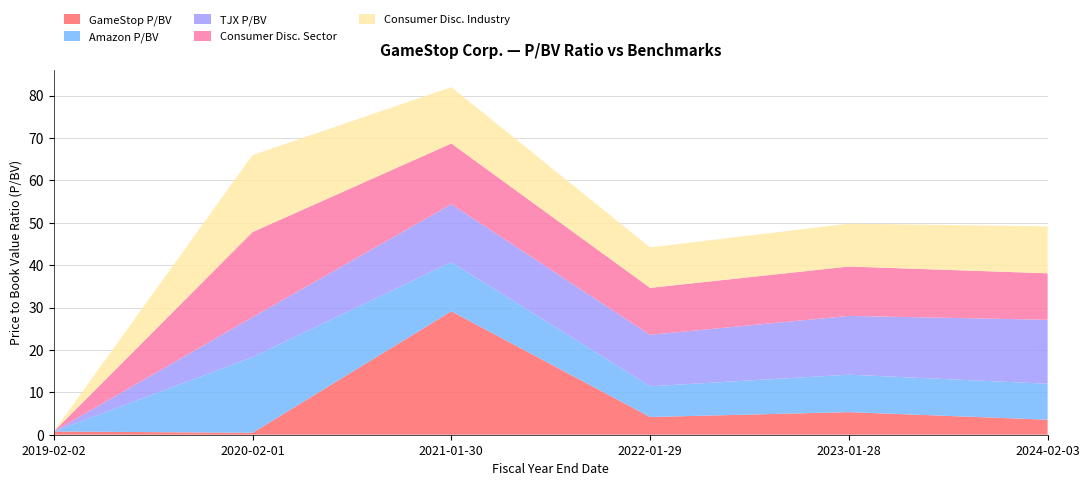

Reading right to left, extract all data points from this chart.

GameStop P/BV: 2024-02-03=3.5	2023-01-28=5.3	2022-01-29=4.2	2021-01-30=29.1	2020-02-01=0.5	2019-02-02=0.8
Amazon P/BV: 2024-02-03=8.5	2023-01-28=8.8	2022-01-29=7.2	2021-01-30=11.6	2020-02-01=17.9	2019-02-02=0.0
TJX P/BV: 2024-02-03=15.1	2023-01-28=13.9	2022-01-29=12.1	2021-01-30=13.7	2020-02-01=9.4	2019-02-02=0.0
Consumer Disc. Sector: 2024-02-03=11.0	2023-01-28=11.7	2022-01-29=11.1	2021-01-30=14.3	2020-02-01=20.1	2019-02-02=0.0
Consumer Disc. Industry: 2024-02-03=11.1	2023-01-28=10.1	2022-01-29=9.6	2021-01-30=13.3	2020-02-01=18.2	2019-02-02=0.0